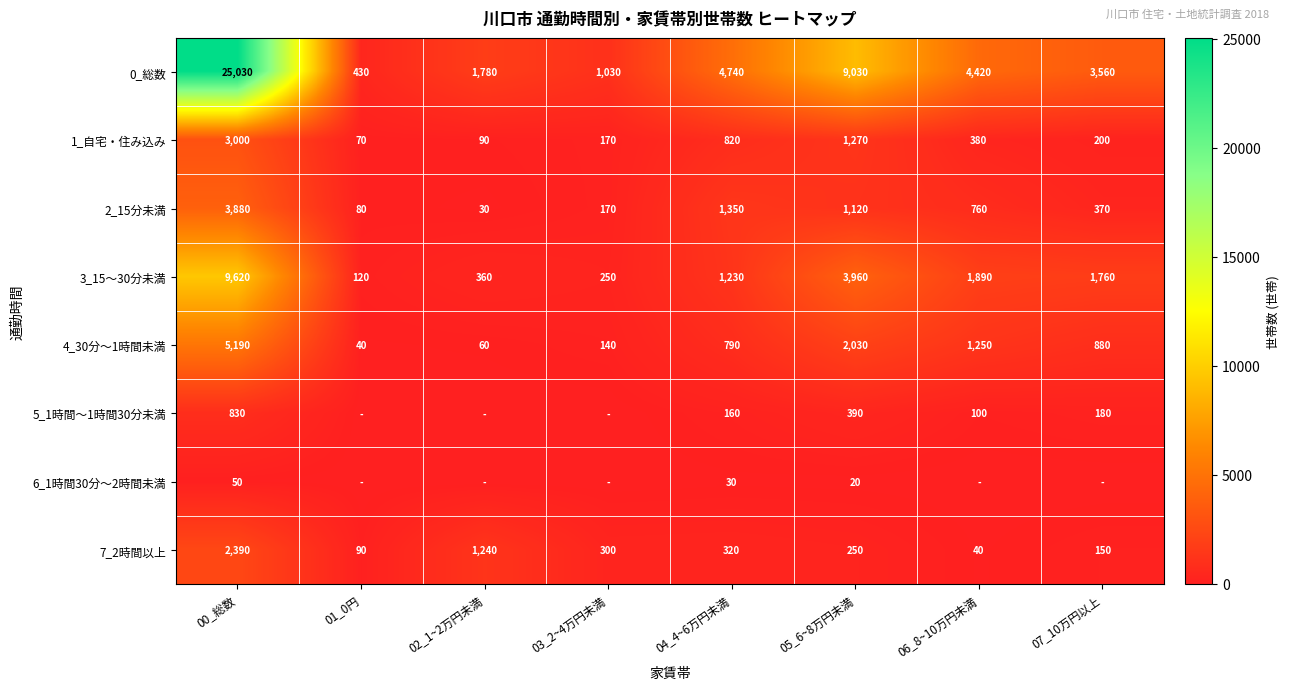

What is the highest value of the 0_総数 series?

25030